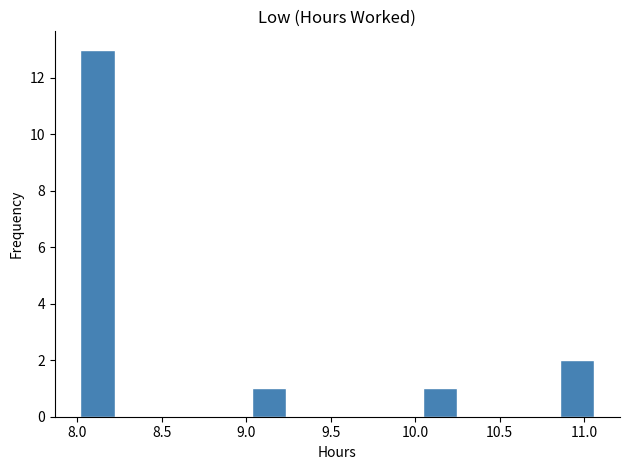

Reading left to right, list every bar in this chart as the range it spans on the x-axis followed by its height. Neither the bar edges nor the heights are printed on the chart, so give them approximately, as read against the axes.

8.00 to 8.20: 13
8.20 to 8.45: 0
8.45 to 8.65: 0
8.65 to 8.85: 0
8.85 to 9.05: 0
9.05 to 9.25: 1
9.25 to 9.45: 0
9.45 to 9.65: 0
9.65 to 9.85: 0
9.85 to 10.05: 0
10.05 to 10.25: 1
10.25 to 10.45: 0
10.45 to 10.65: 0
10.65 to 10.85: 0
10.85 to 11.05: 2